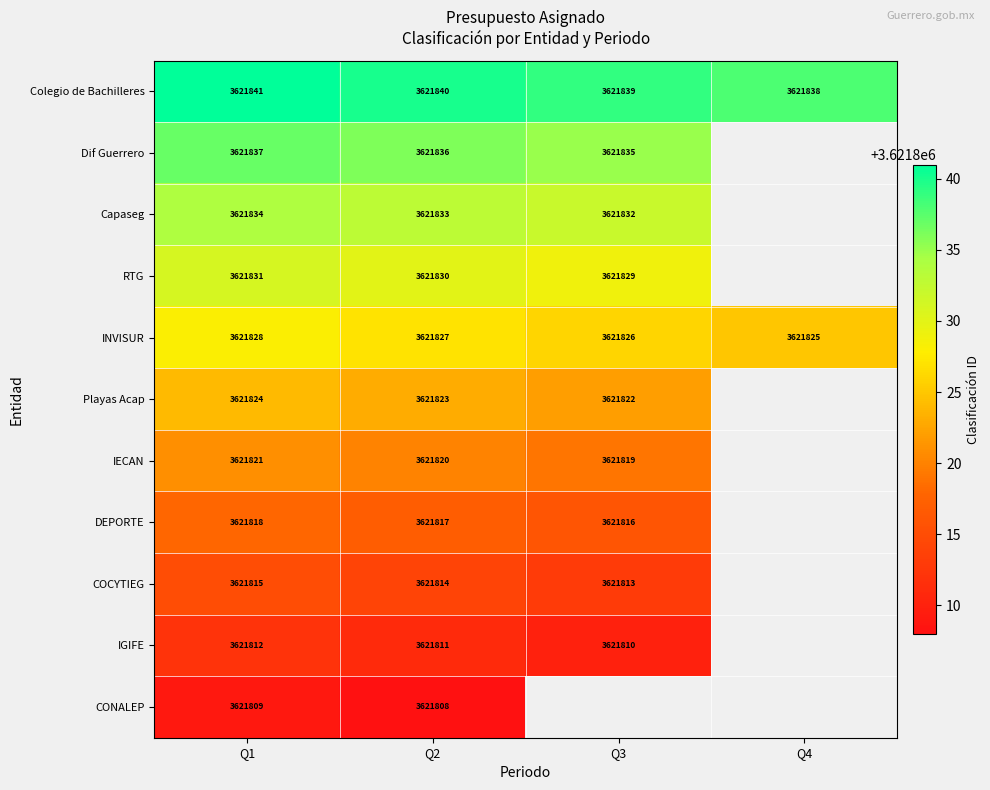

How many data points in INVISUR are less than 3621827?

2